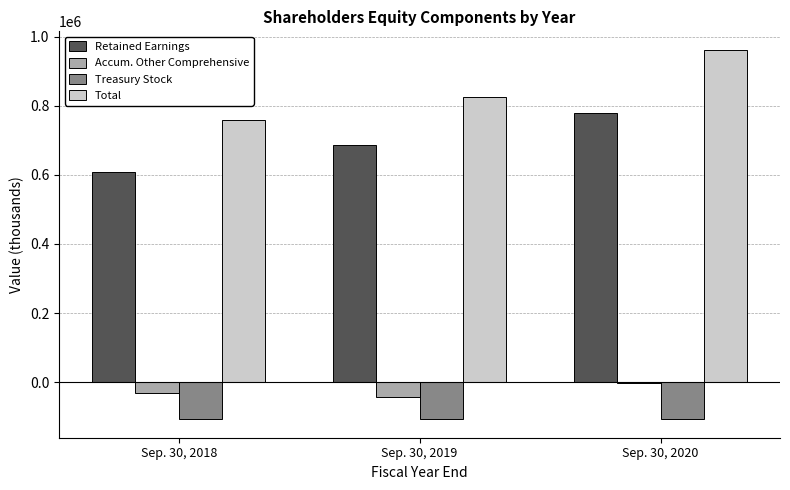

What value does the Retained Earnings series have at Sep. 30, 2018, to the nearest 100?

606800